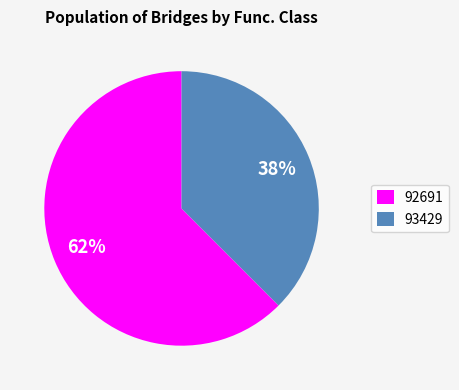

To the nearest percent, what portion does 92691 represent?

62%